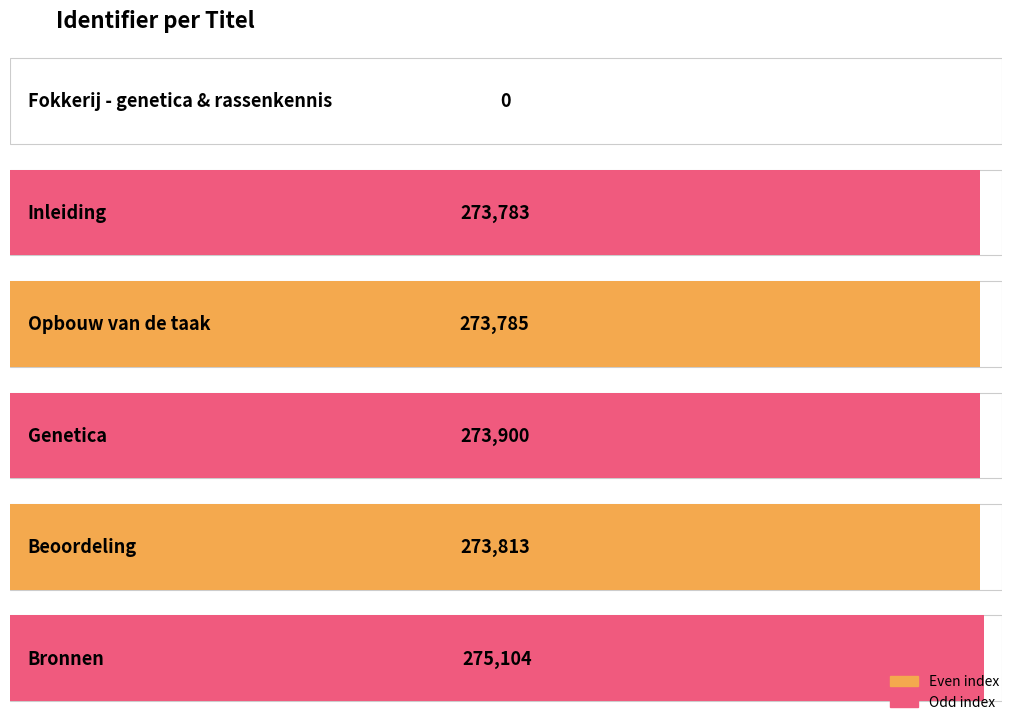

Reading left to right, list all the values displayed in this chart.

0	273783	273785	273900	273813	275104